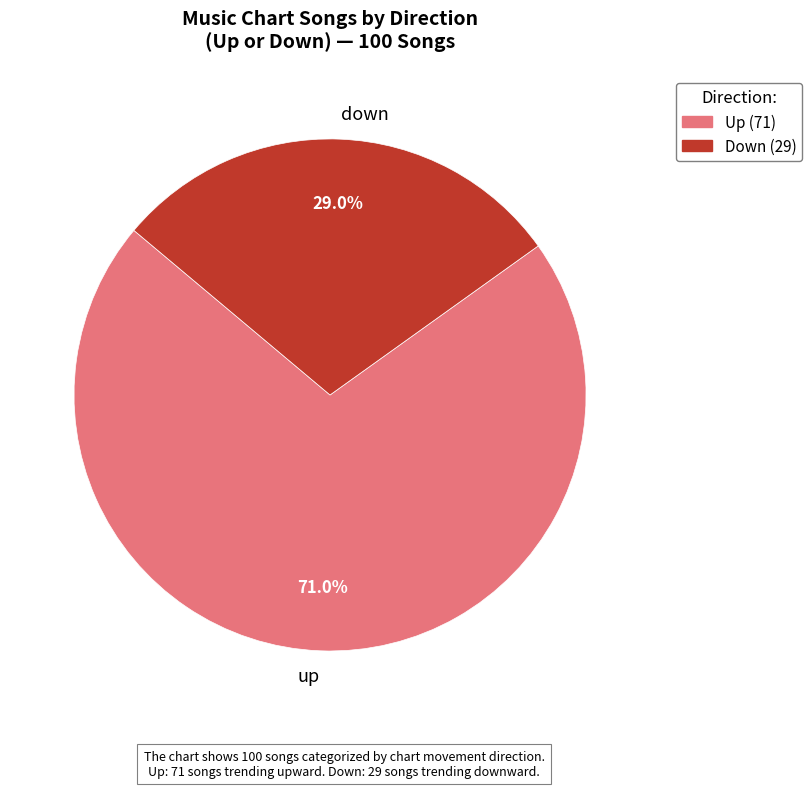

How many segments does this pie chart have?

2